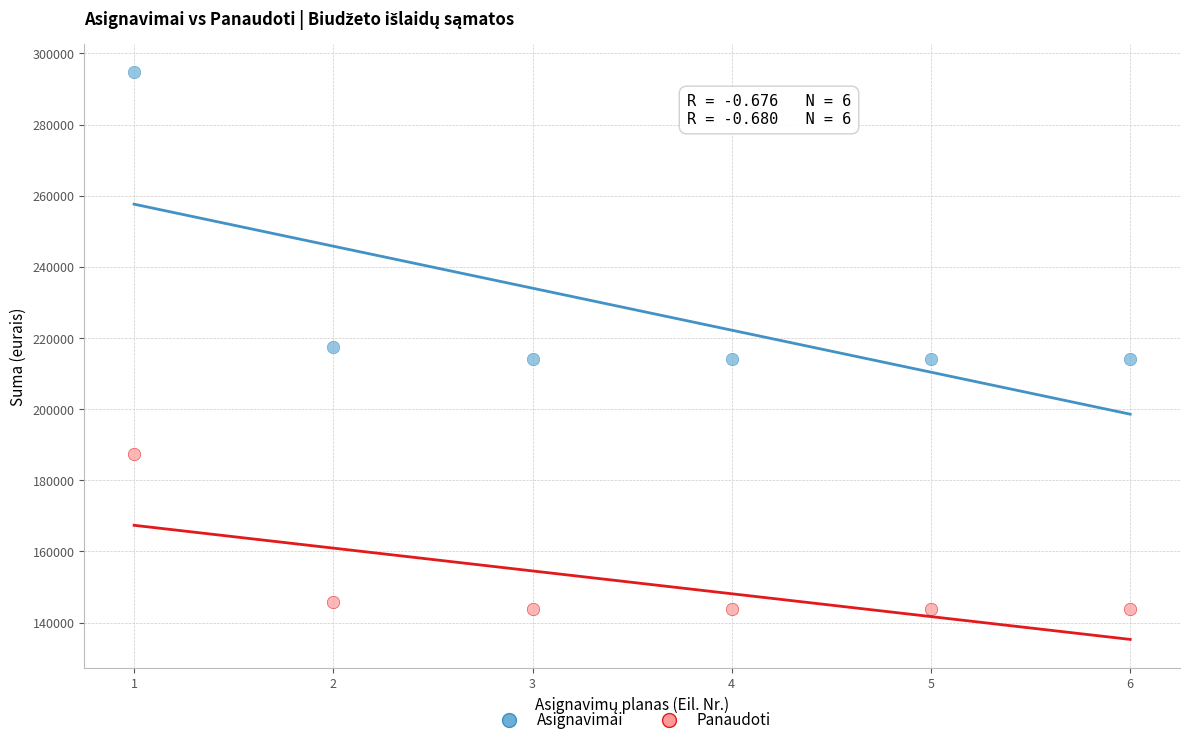

Across all data points, what is the average X value?

3.5